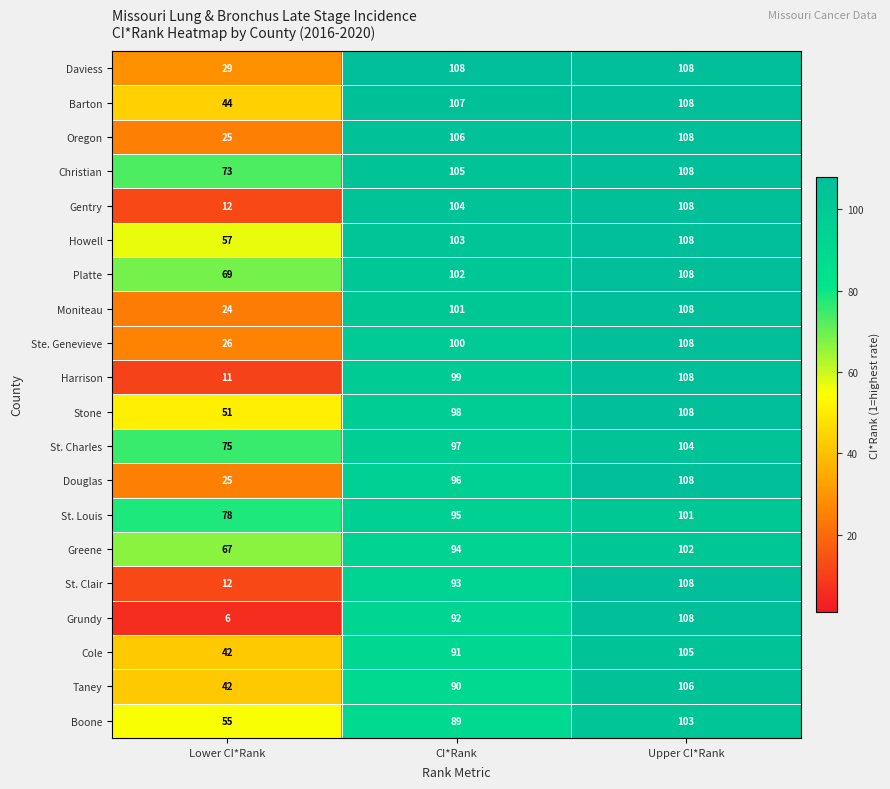

What is the lowest value of the Christian series?

73